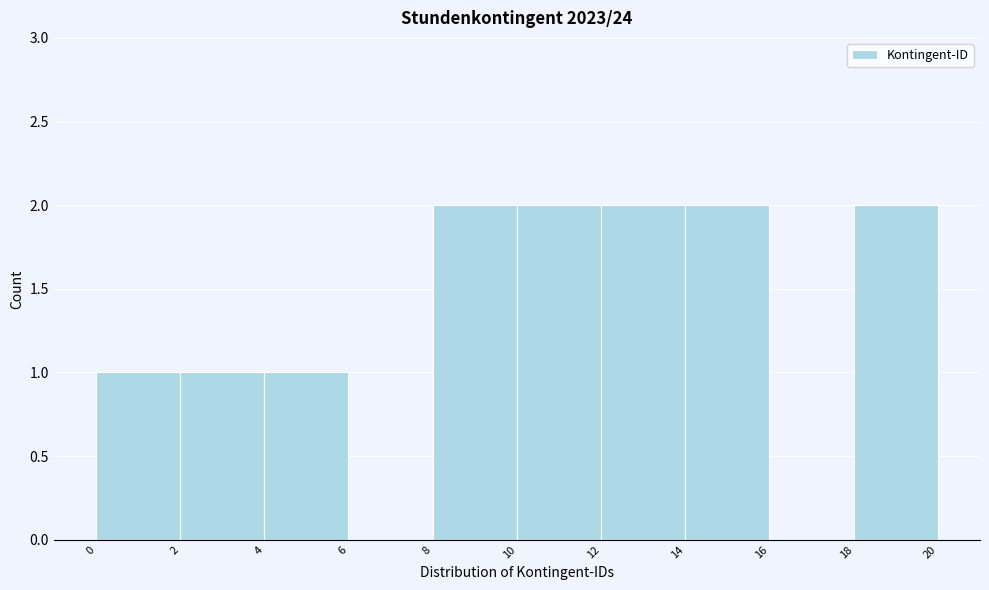

Reading left to right, transcribe this chart: for each bar, give the range it covers on the x-axis and its height. The values are not printed on the chart, so give them approximately, as read against the axis.

0 to 2: 1
2 to 4: 1
4 to 6: 1
6 to 8: 0
8 to 10: 2
10 to 12: 2
12 to 14: 2
14 to 16: 2
16 to 18: 0
18 to 20: 2